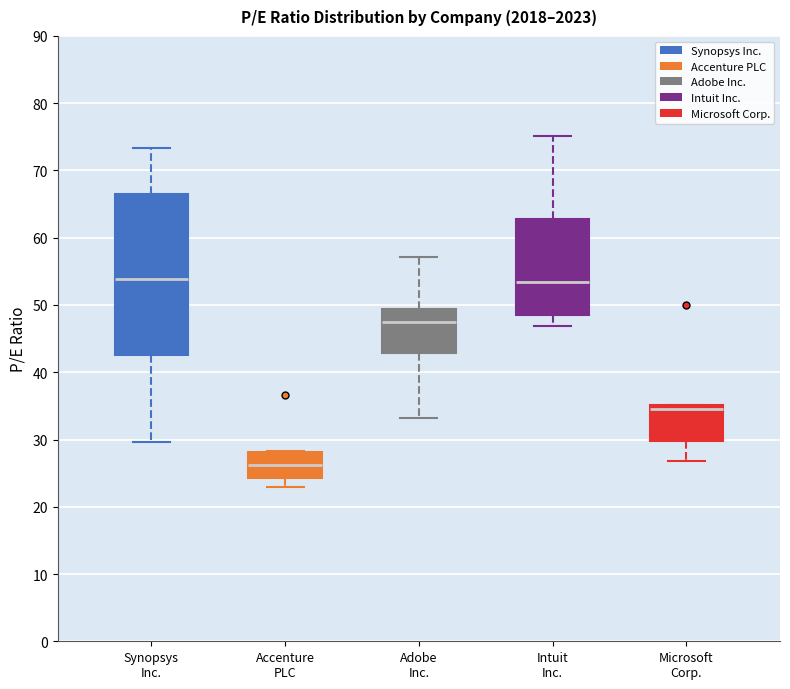

Which box is the tallest, from its lower edge to its upper edge?

Synopsys Inc.